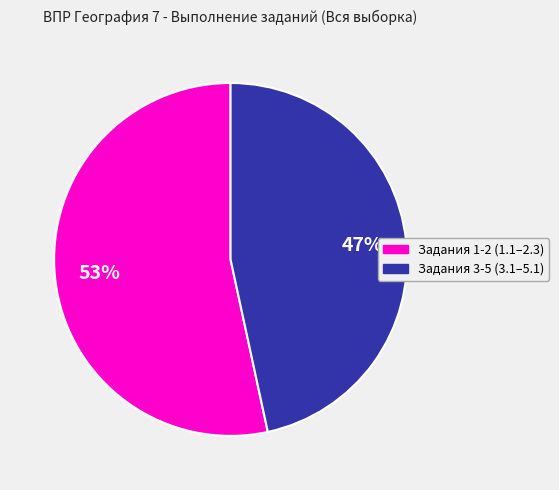

To the nearest percent, what is the average slice percentage?

50%